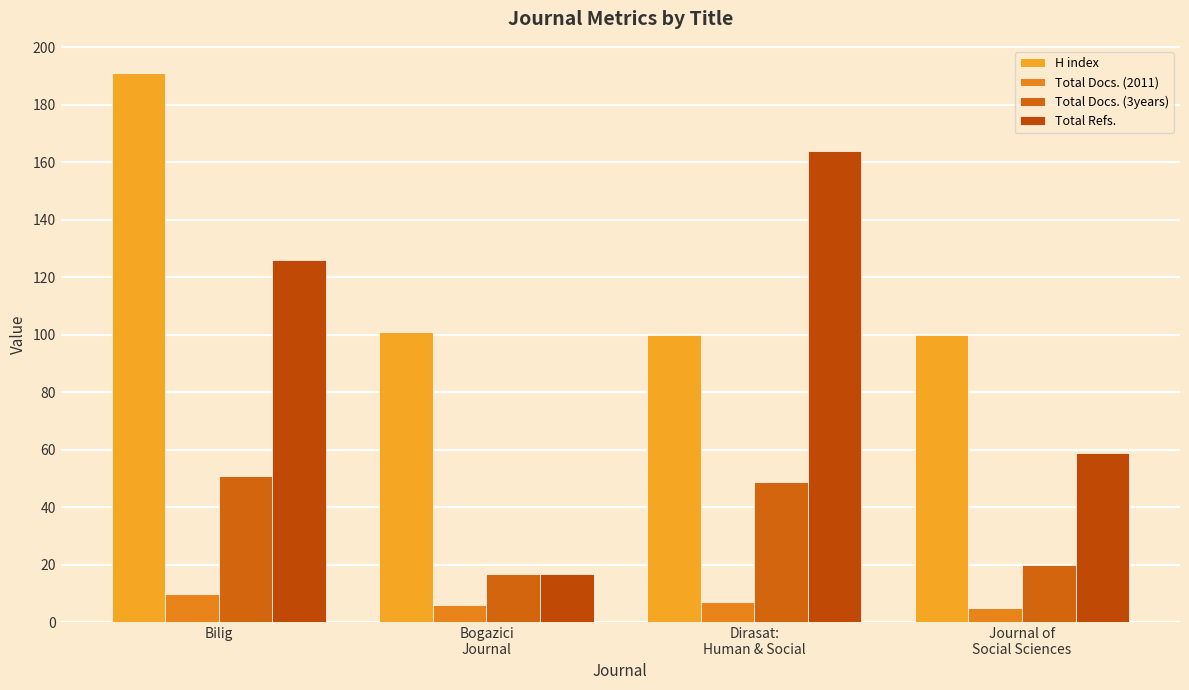

How many bars are there in each group?

4